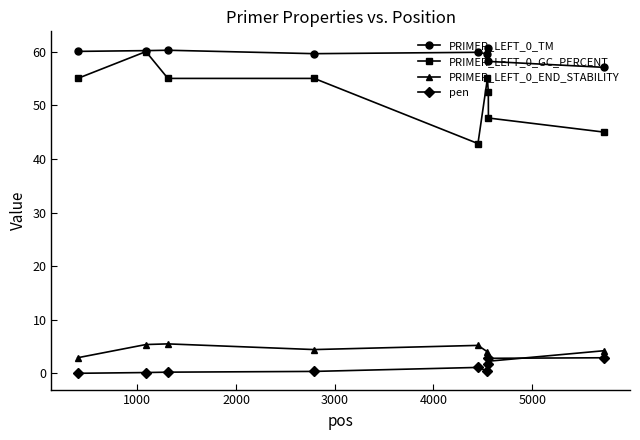

At how many categories does at least one series exceed 22?

9